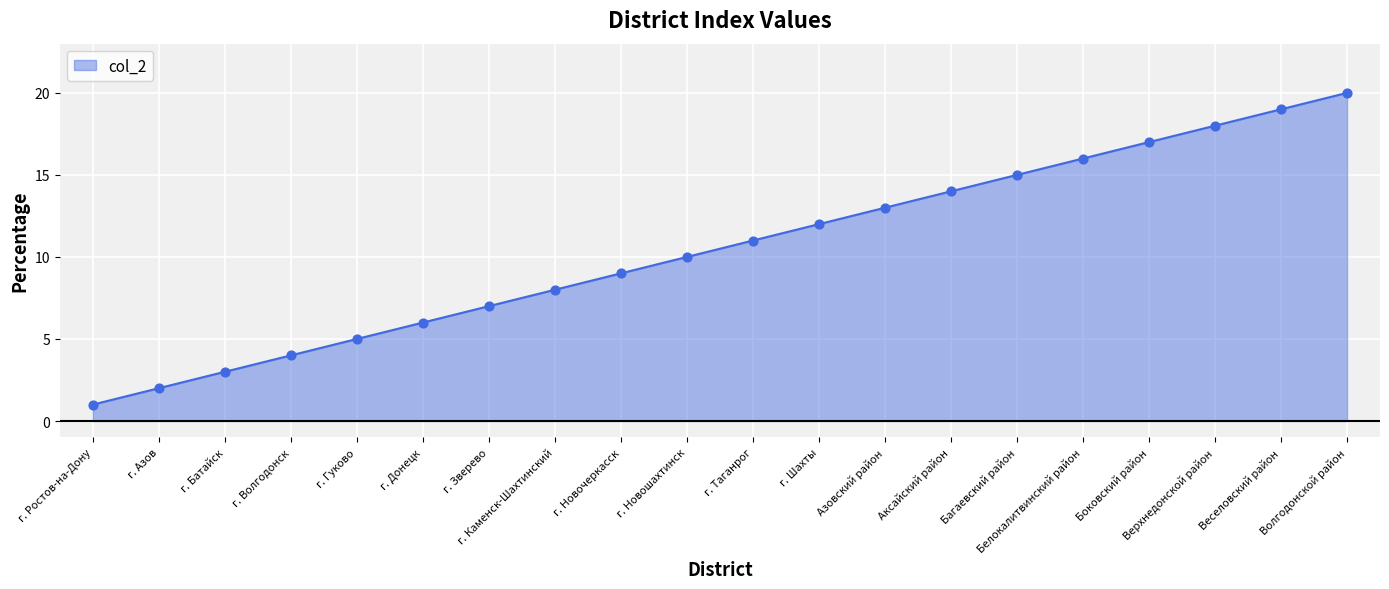

Approximately how many times larger is the value at г. Азов compared to Азовский район?

0.2